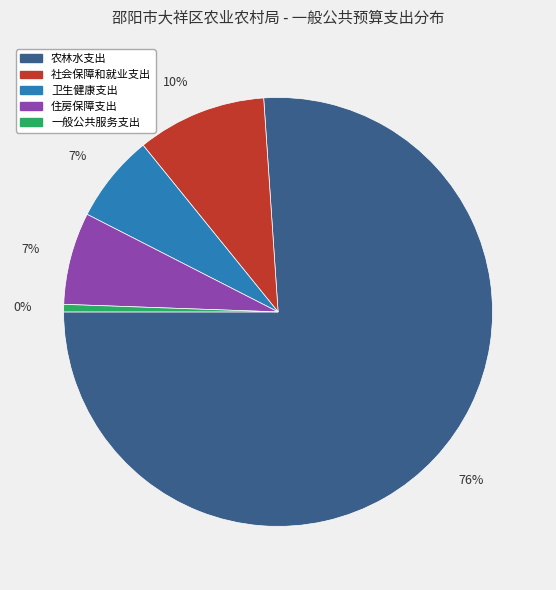

To the nearest percent, what portion does 卫生健康支出 represent?

7%